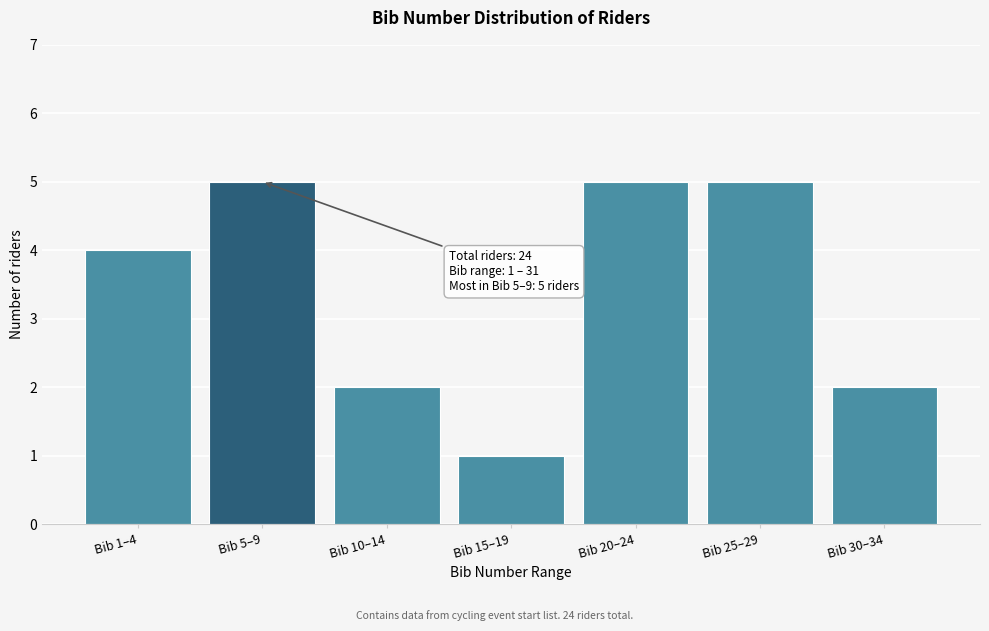

Reading left to right, transcribe all the data shown in this chart.

4	5	2	1	5	5	2